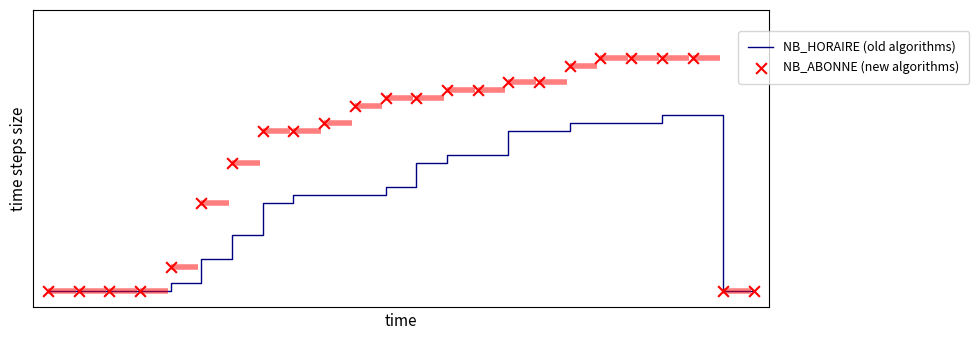

Which series has the widest spread of Y values?

NB_ABONNE (new algorithms)